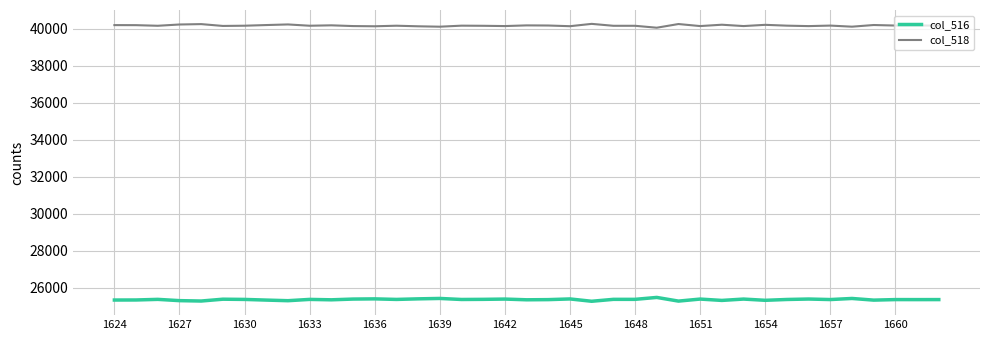

What is the highest value of the col_516 series?

25467